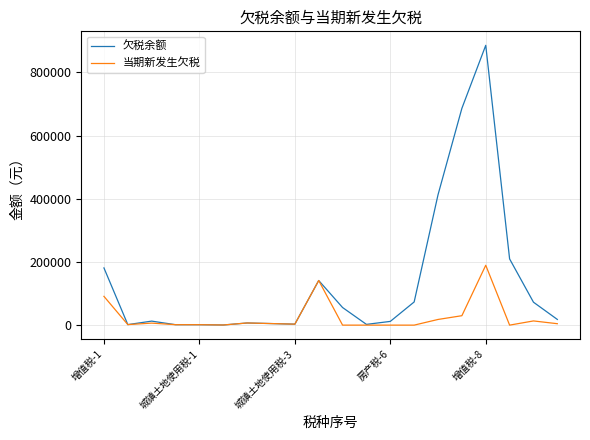

Rank the series by their average value, from highest to lowest.

欠税余额, 当期新发生欠税